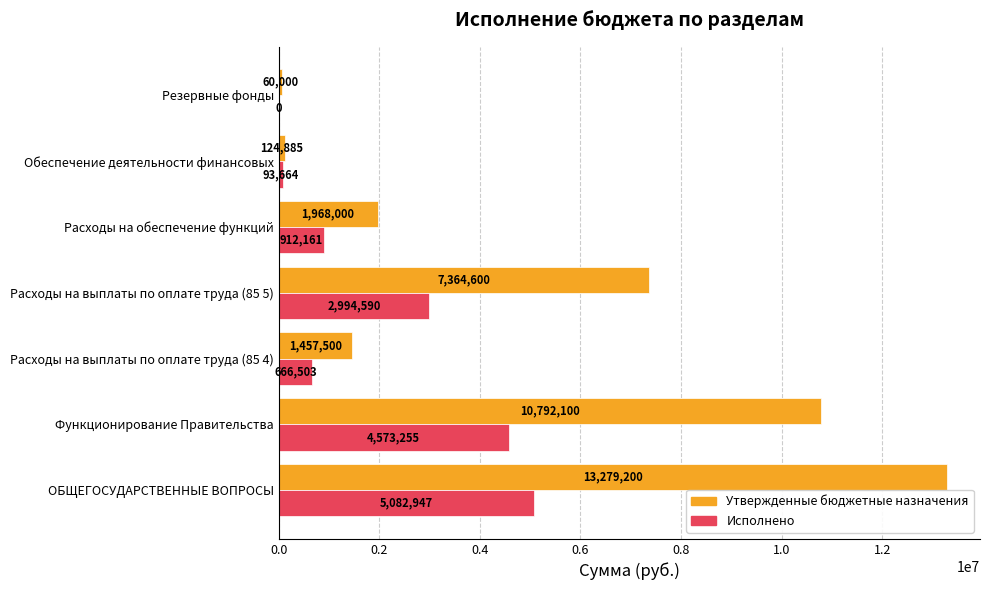

The value of Исполнено at Расходы на выплаты по оплате труда (85 5) is 2012909.0. True or false?

False